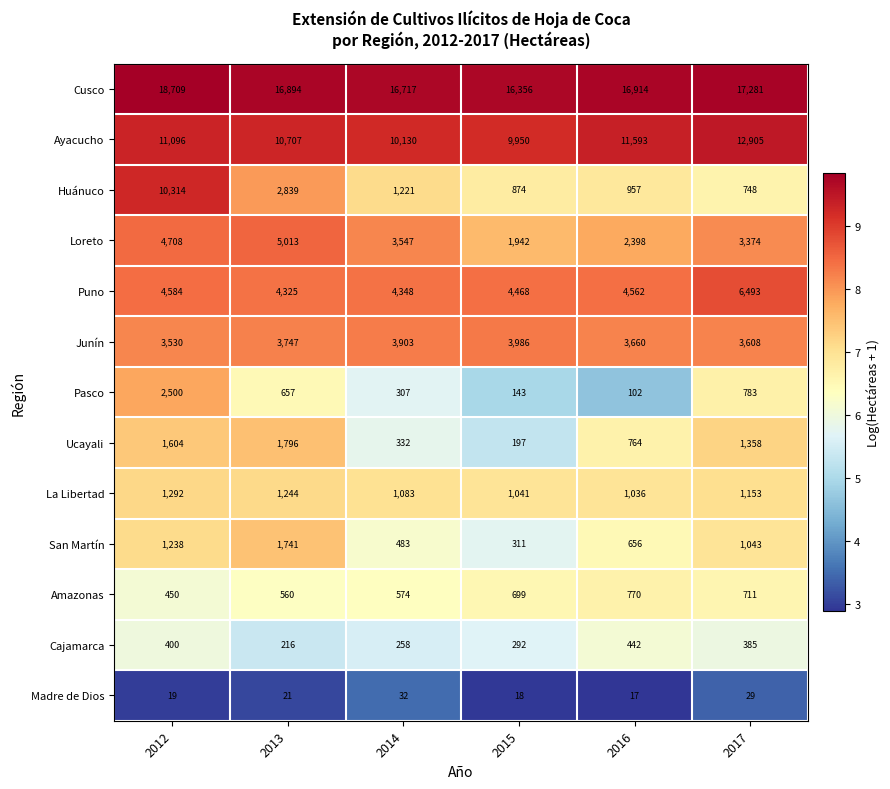

At how many categories does at least one series exceed 7708?

6